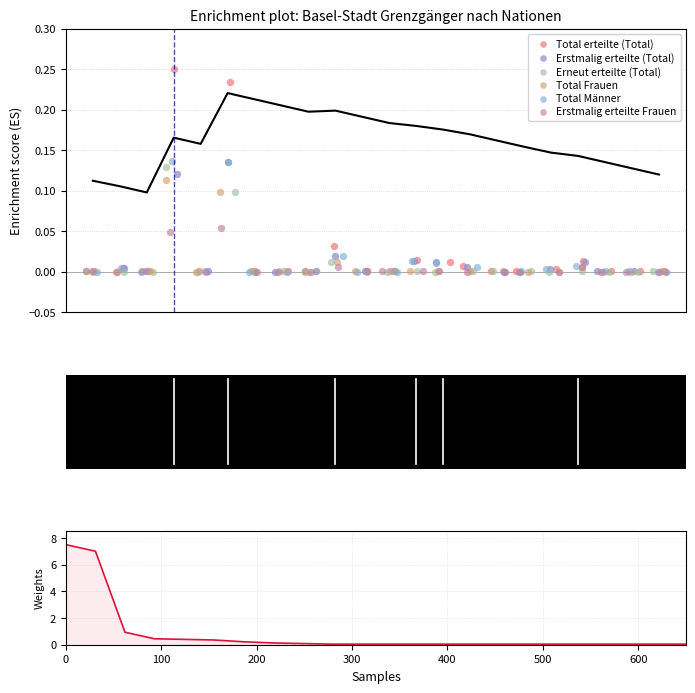

What are all the series names shown in the legend?

Total erteilte (Total), Erstmalig erteilte (Total), Erneut erteilte (Total), Total Frauen, Total Männer, Erstmalig erteilte Frauen